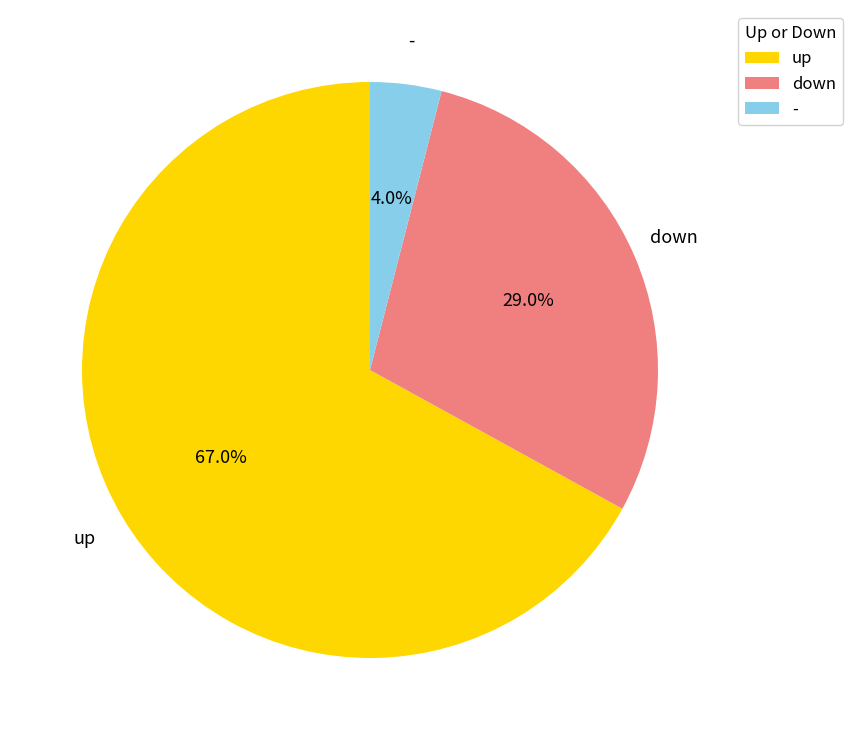

What is the majority slice?

up